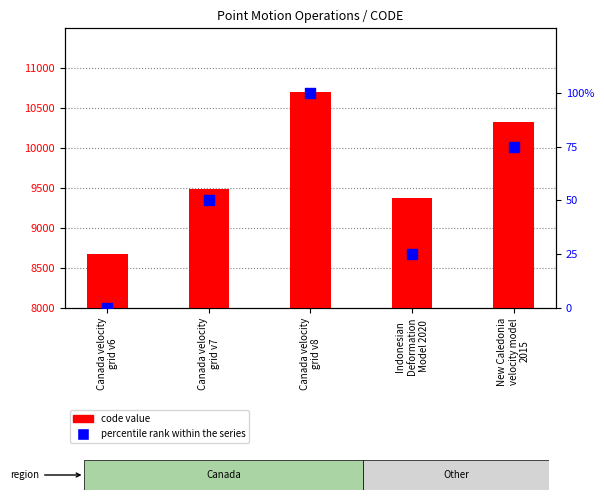

Which series reaches the maximum Y coordinate?

code value